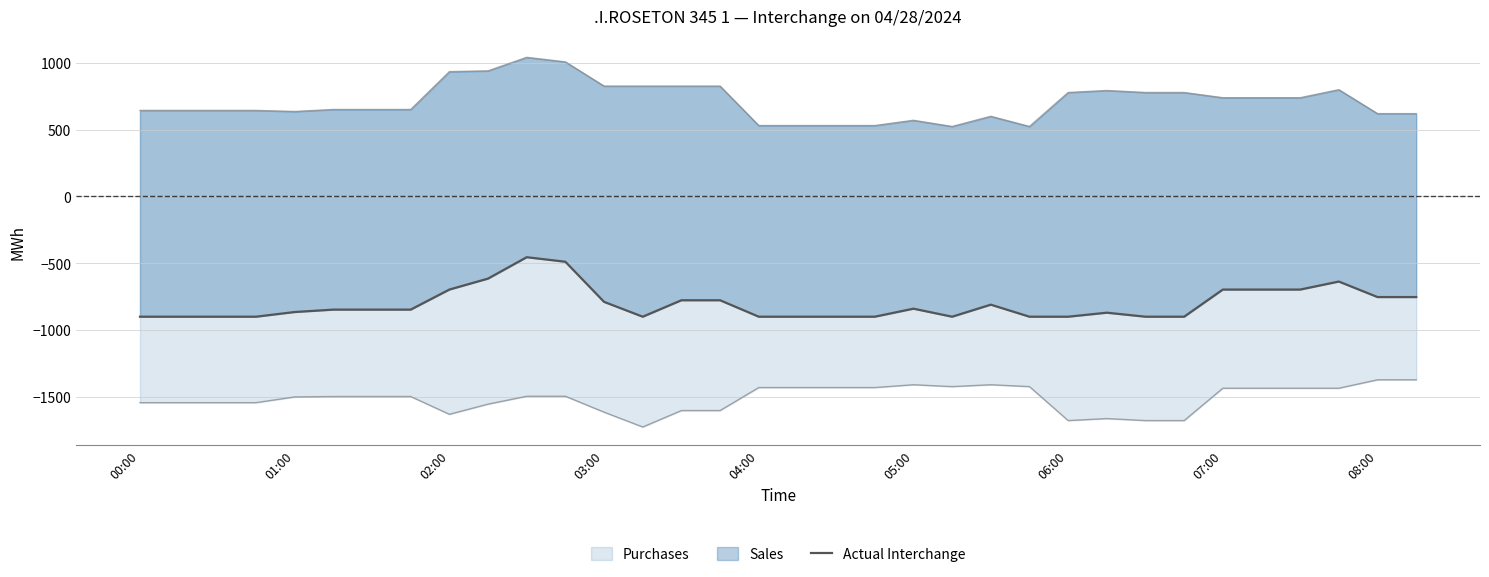

What is the difference between the second highest and second lowest values?

411